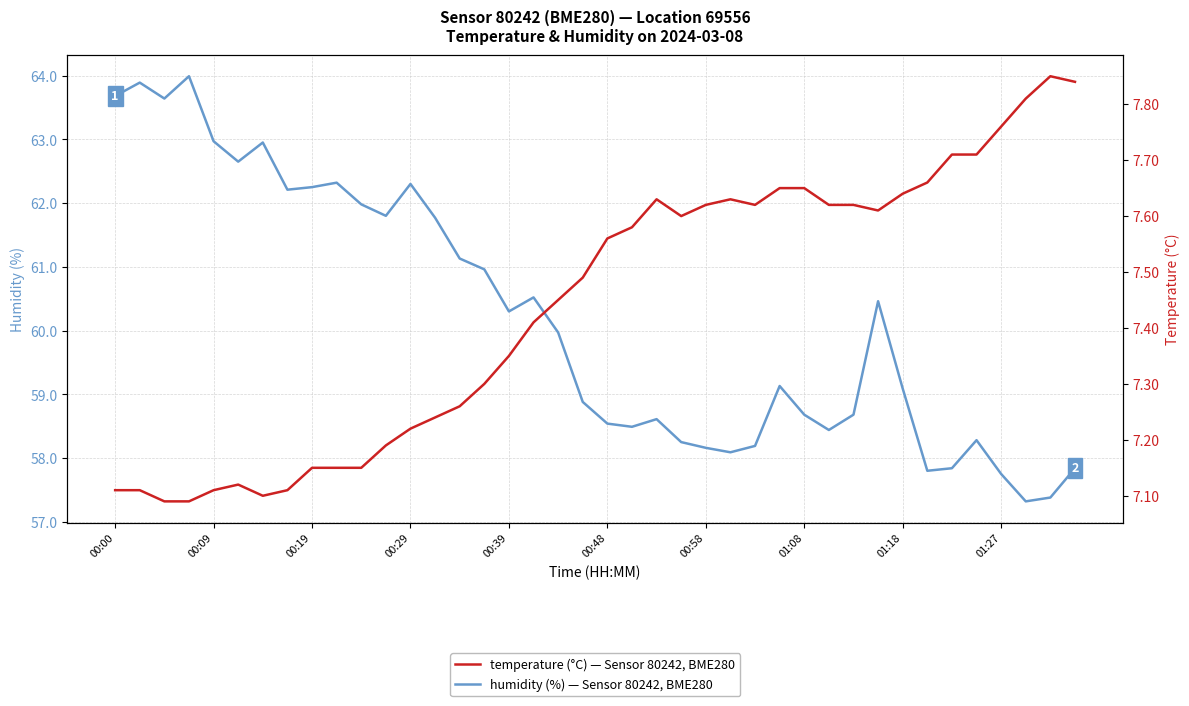

At which label does humidity first exceed 59?

00:00